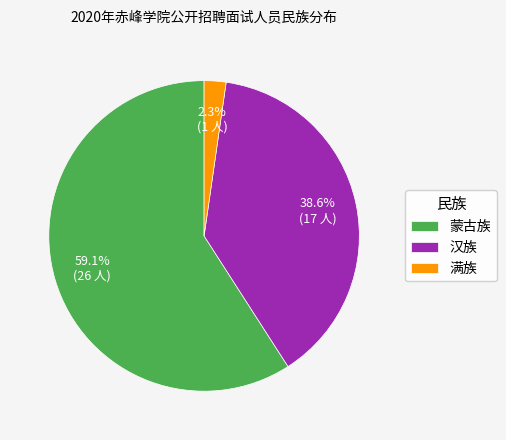

Count the number of slices in the pie.

3